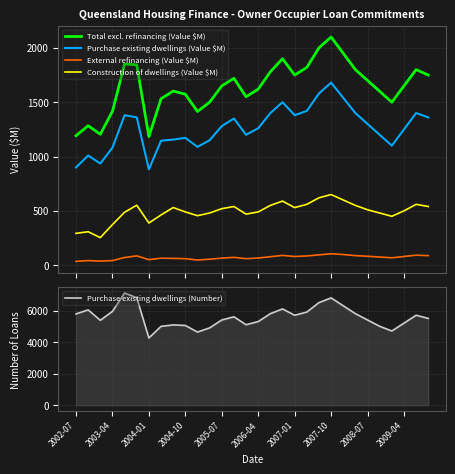

What is the maximum value for External refinancing (Value $M)?

105.0